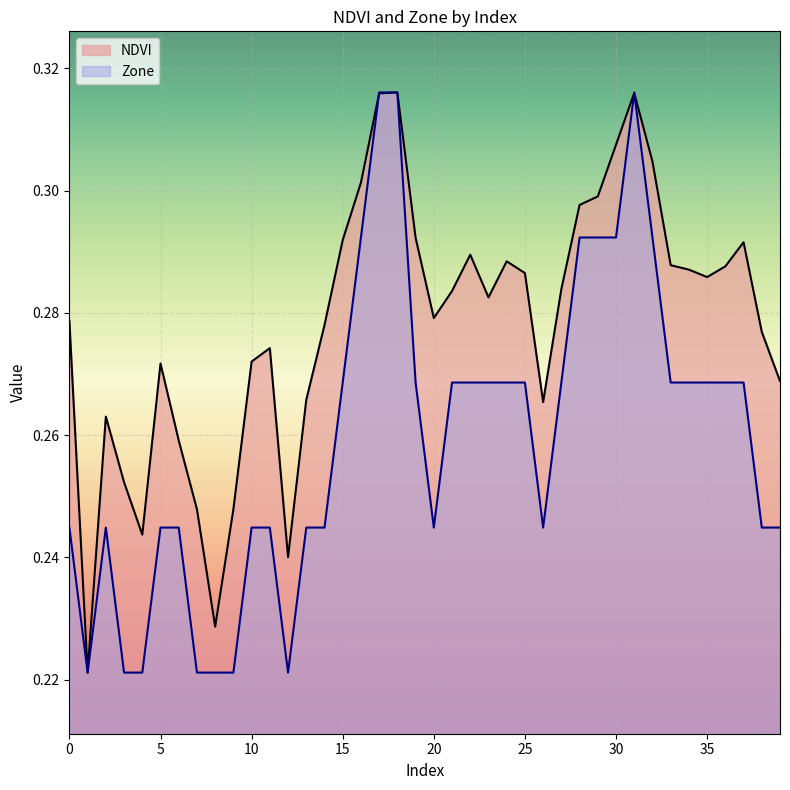

How many NDVI values are between 0 and 1?

40